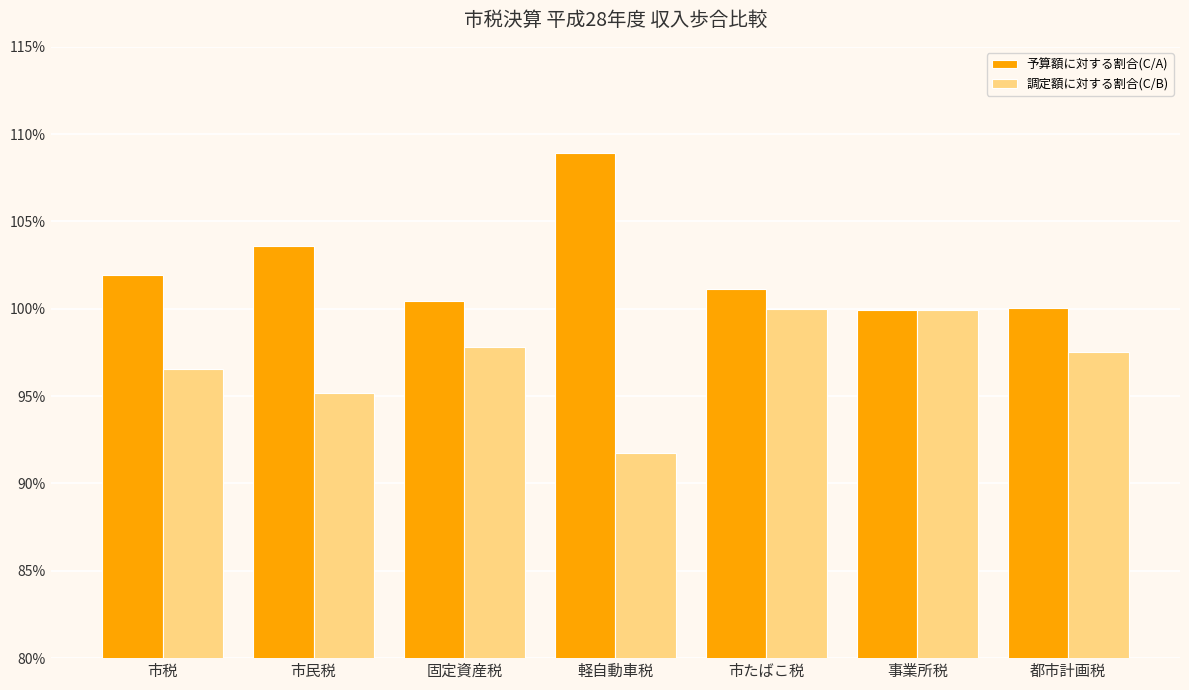

What are all the series names shown in the legend?

予算額に対する割合(C/A), 調定額に対する割合(C/B)